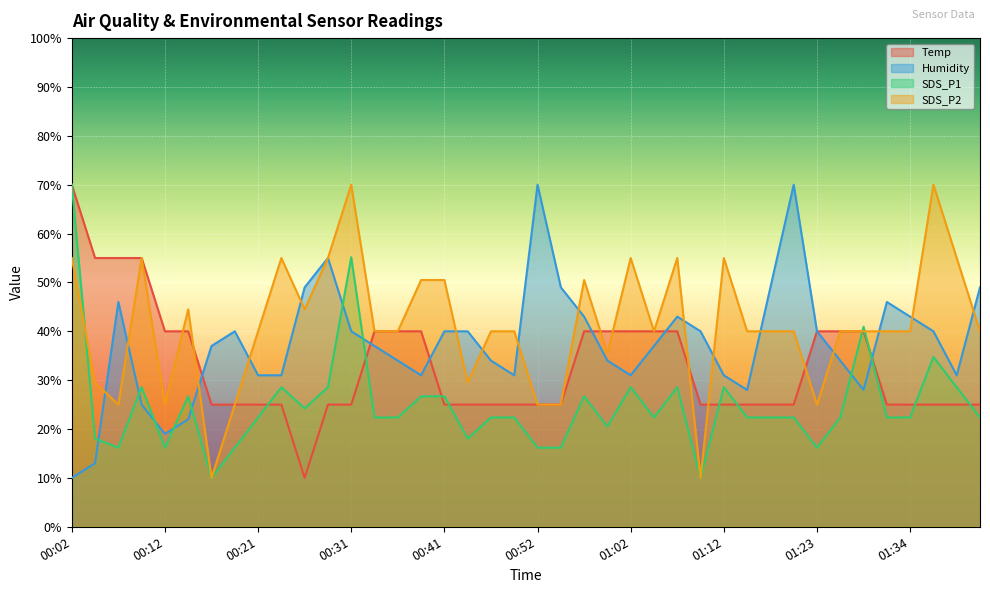

At which category is the sum across all series the highest?

00:02